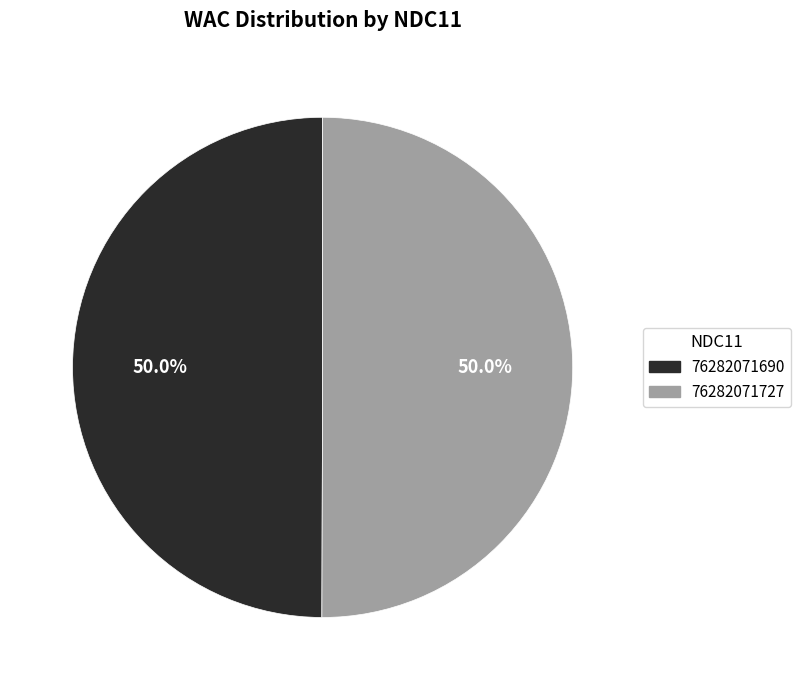

To the nearest percent, what percentage of the pie is 76282071690?

50%